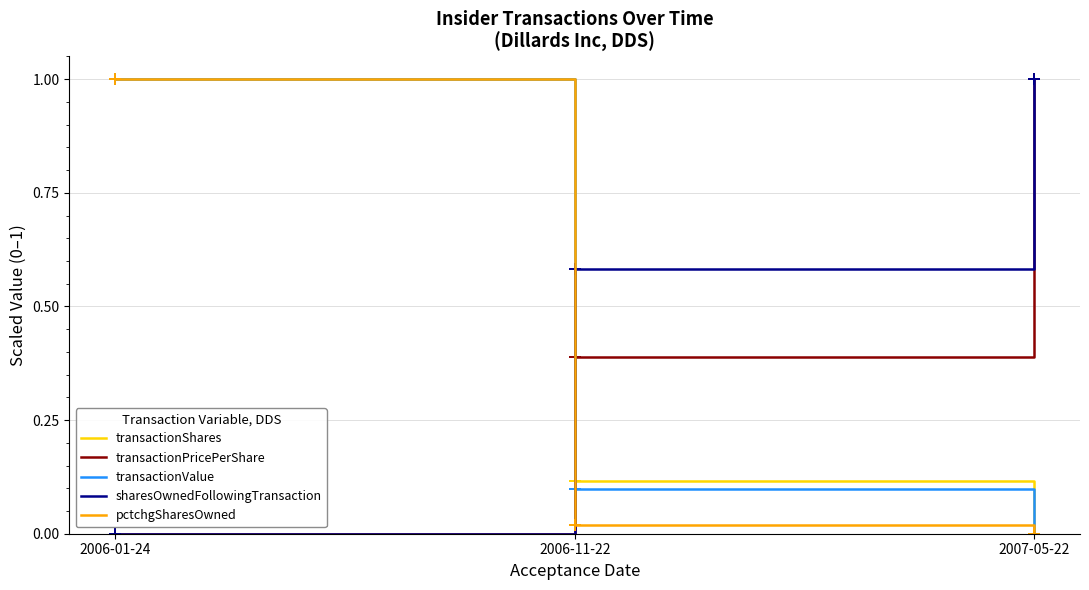

What is the total value across all series at 2007-05-22?

2.0